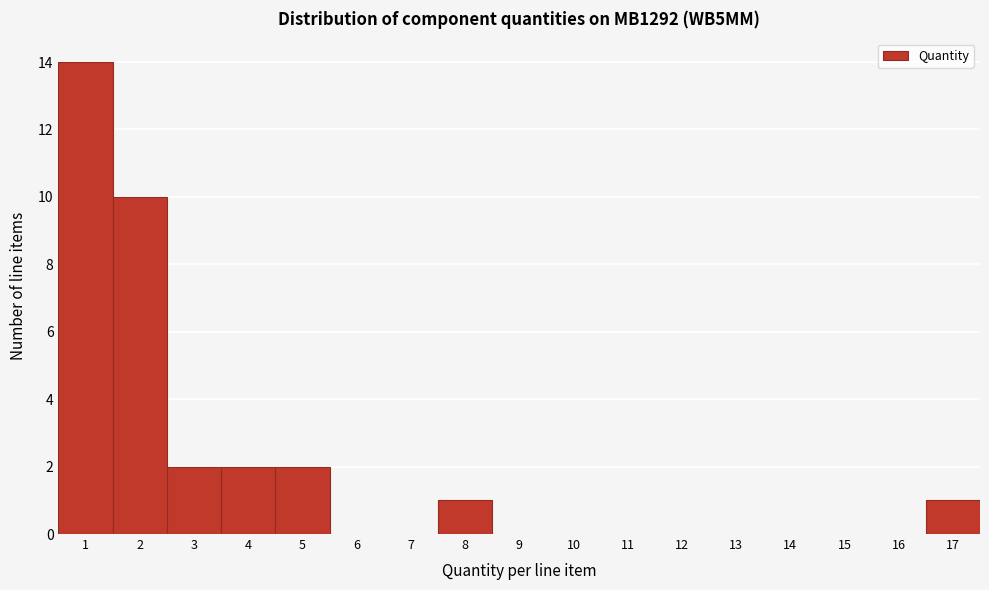

What is the height of the bar covering 1.5 to 2.5 on the x-axis? The values are not printed on the chart, so give them approximately, as read against the axis.

10